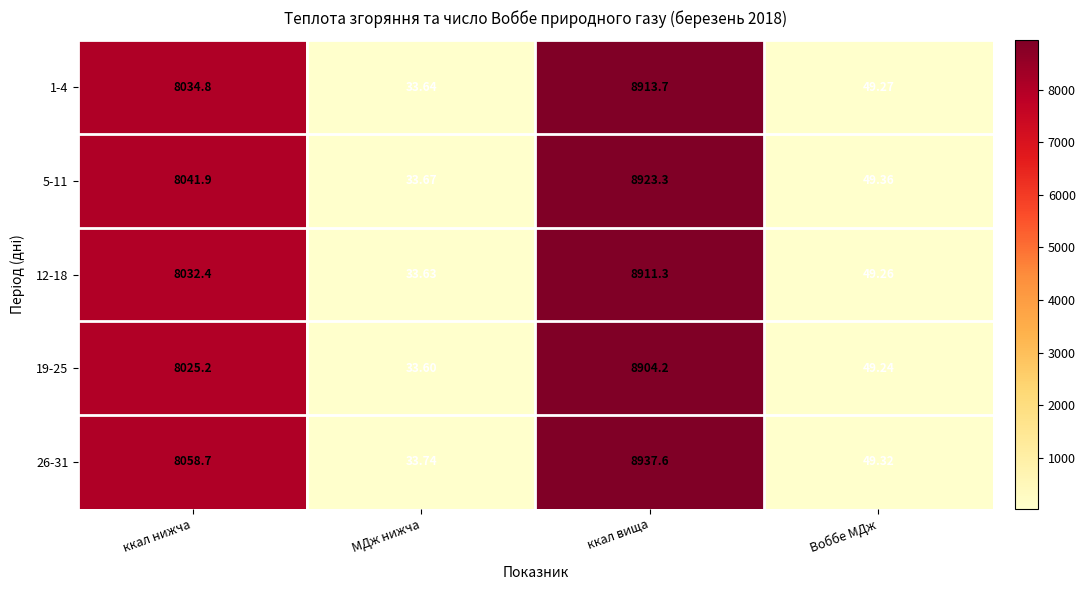

At Воббе МДж, list the series in order from smallest to largest.

19-25, 12-18, 1-4, 26-31, 5-11